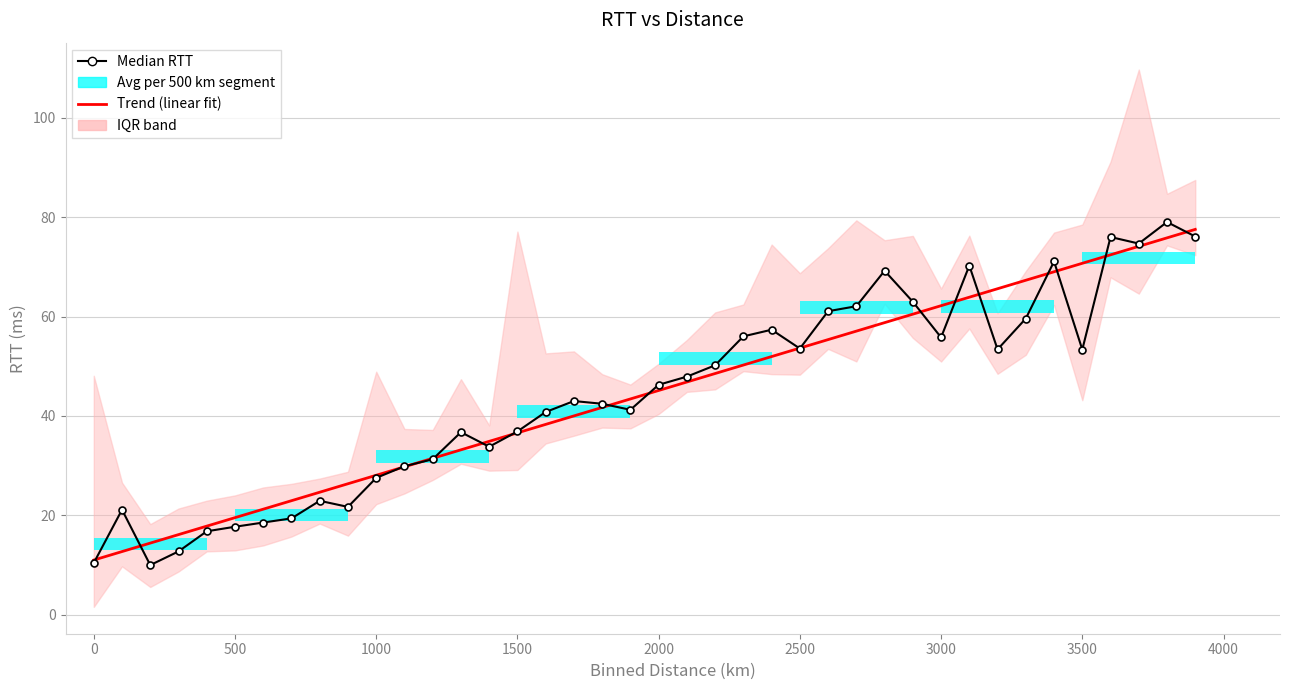

What is the average value of the Median RTT series?

44.3